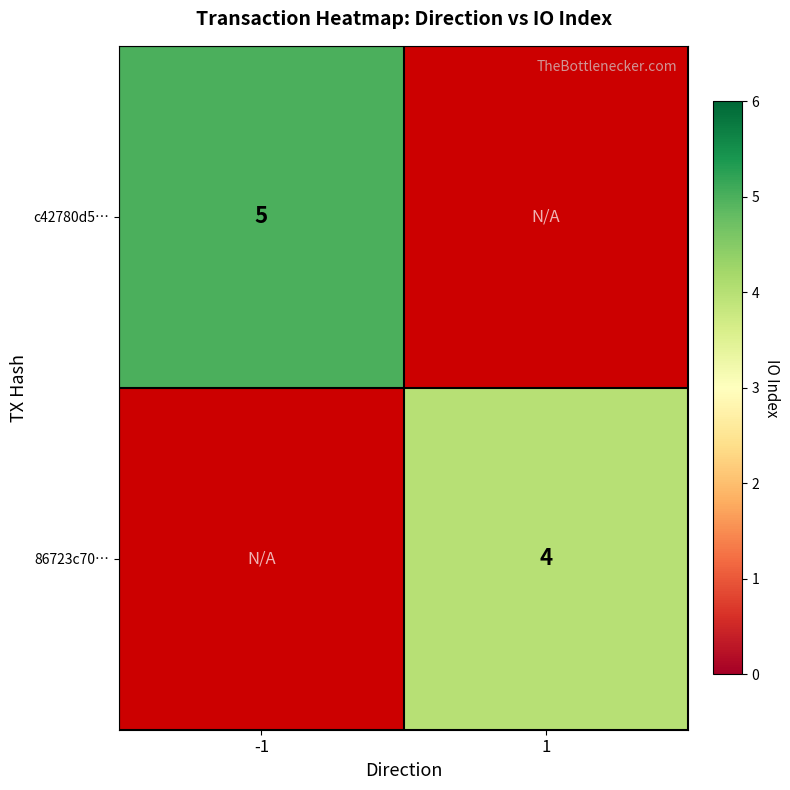

Which has a higher value, 1 or -1?

-1